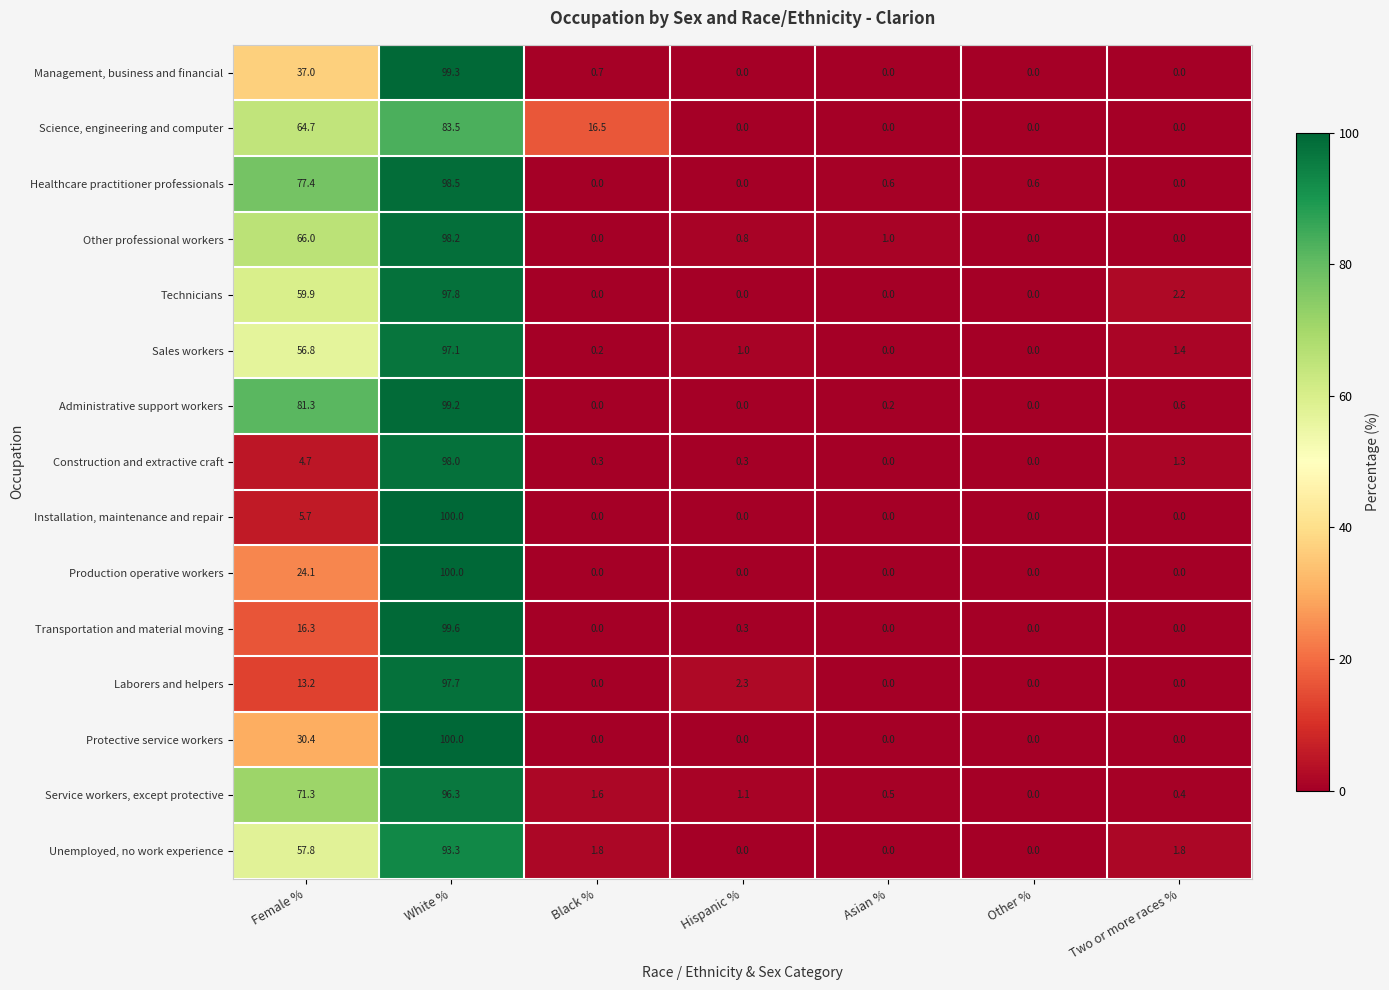

What is the difference between the maximum and minimum values in the Management, business and financial series?

99.3